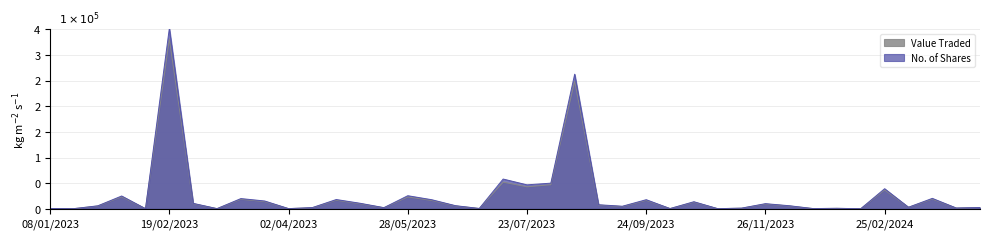

What is the value of the Value Traded point at the 39th from the left?

270